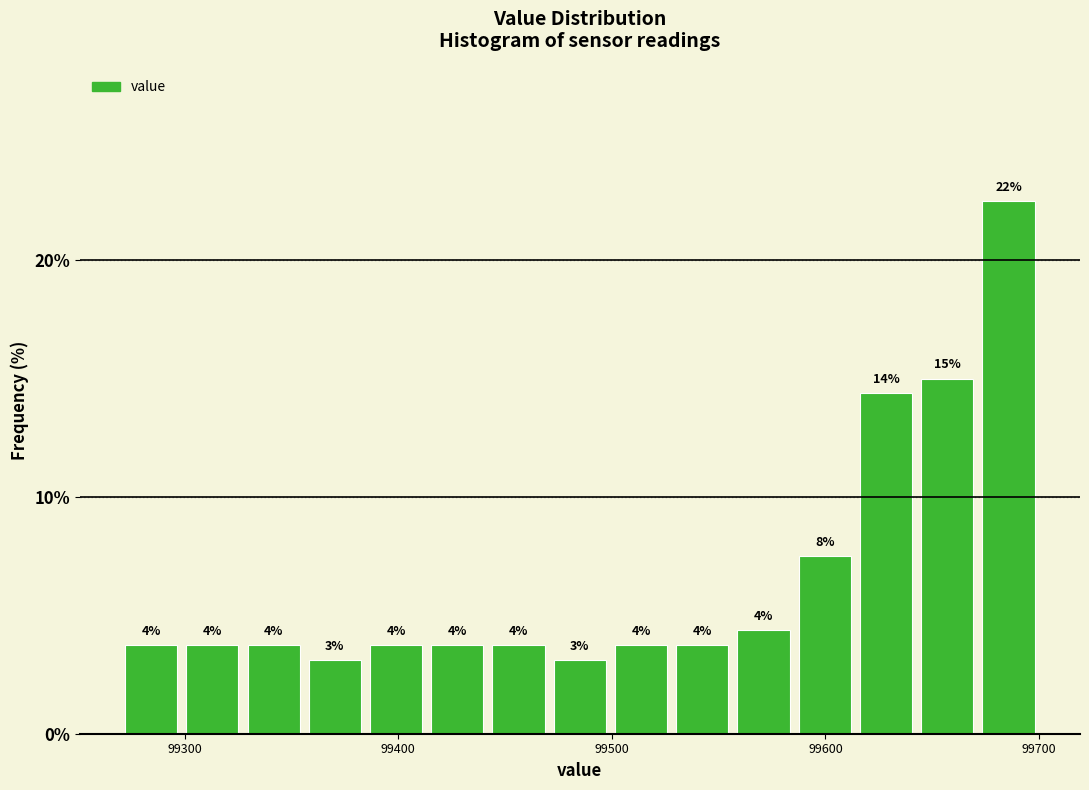

Around what value on the x-axis is the tallest bar? Give the approximate position of its centre, as read against the axis.

99690